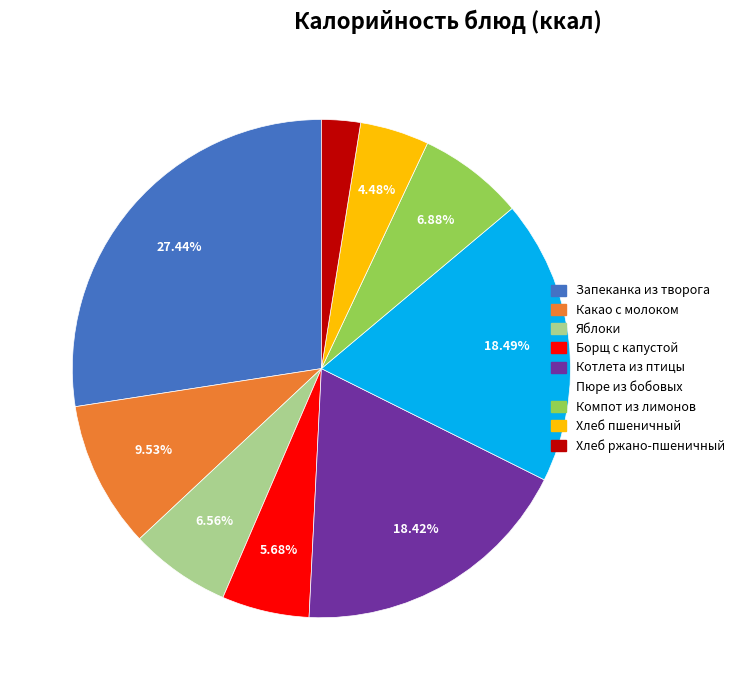

Is there a majority slice in this chart?

No